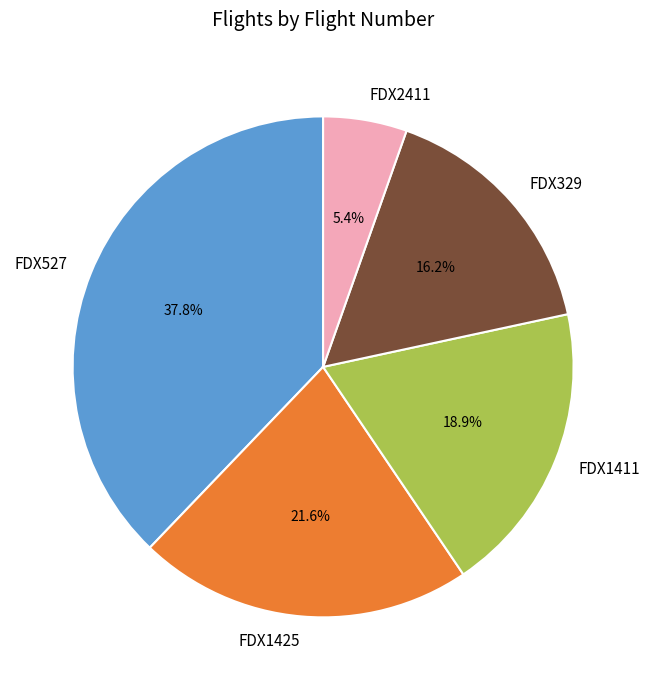

Rank the categories by value from lowest to highest.

FDX2411, FDX329, FDX1411, FDX1425, FDX527